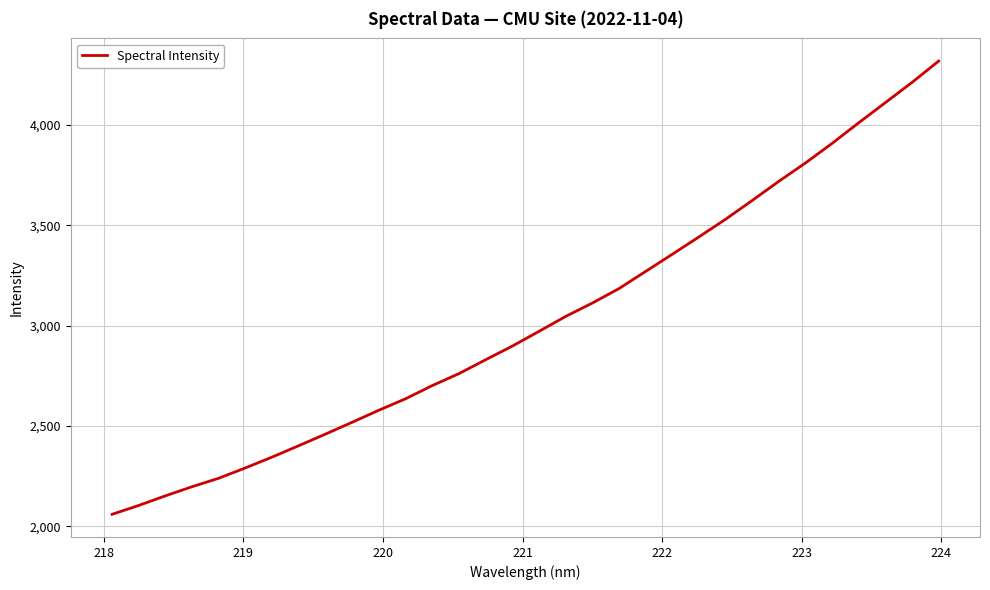

What is the minimum value shown in the chart?

2060.6